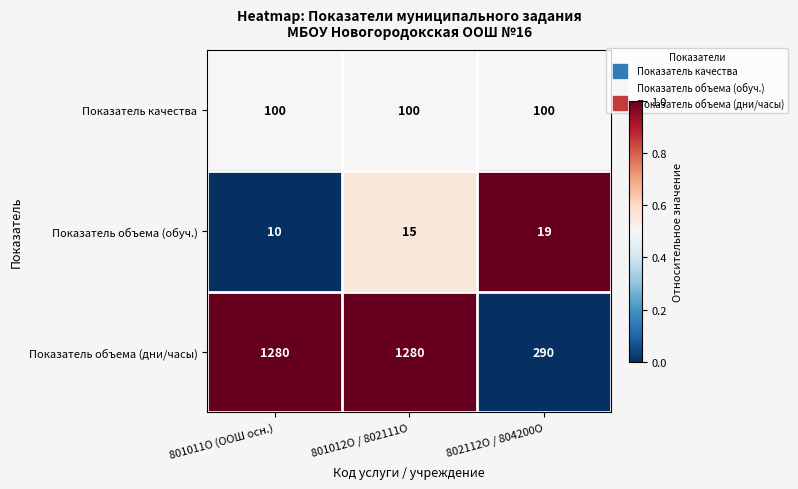

Reading left to right, extract all data points from this chart.

Показатель качества: 801011О (ООШ осн.)=100	801012О / 802111О=100	802112О / 804200О=100
Показатель объема (обуч.): 801011О (ООШ осн.)=10	801012О / 802111О=15	802112О / 804200О=19
Показатель объема (дни/часы): 801011О (ООШ осн.)=1280	801012О / 802111О=1280	802112О / 804200О=290